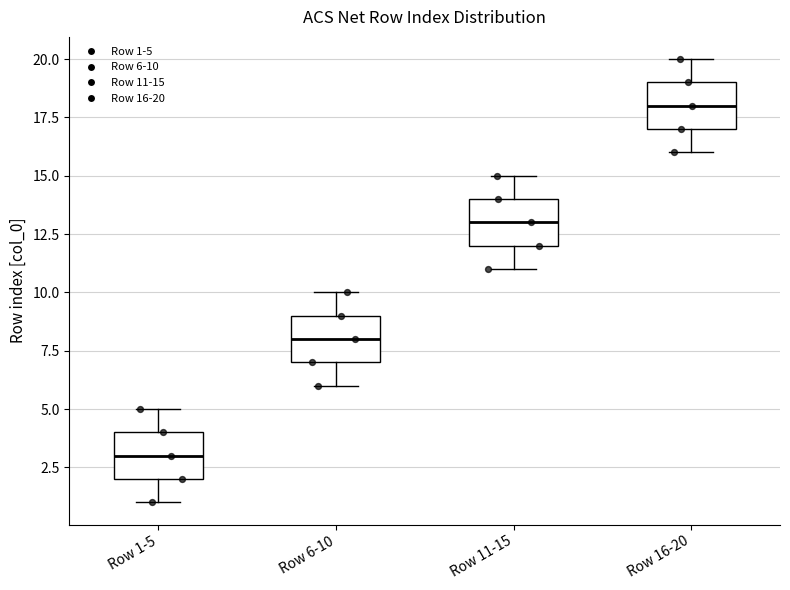

Reading left to right, read every box against the y-axis: the position of its median line, the range the box covers, and the ends of its whiskers. The values are not printed on the chart, so give them approximately, as read against the axis.

Row 1-5: median 3, box 2 to 4, whiskers 1 to 5
Row 6-10: median 8, box 7 to 9, whiskers 6 to 10
Row 11-15: median 13, box 12 to 14, whiskers 11 to 15
Row 16-20: median 18, box 17 to 19, whiskers 16 to 20